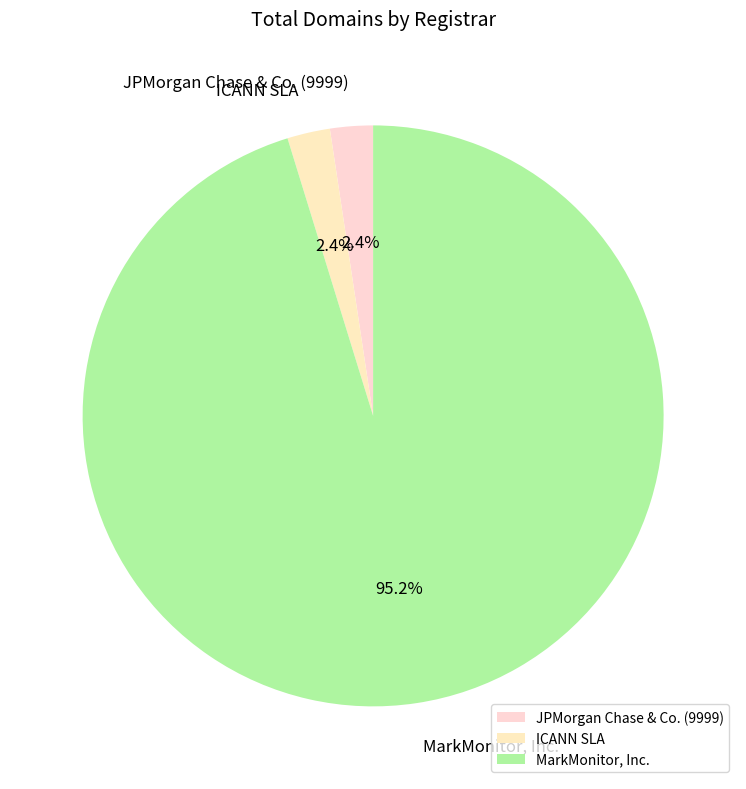

True or false: JPMorgan Chase & Co. (9999) accounts for 2% of the total.

True